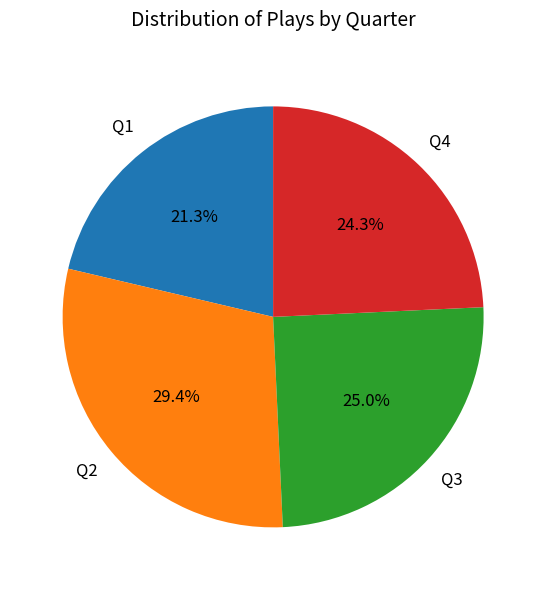

Is there a majority slice in this chart?

No